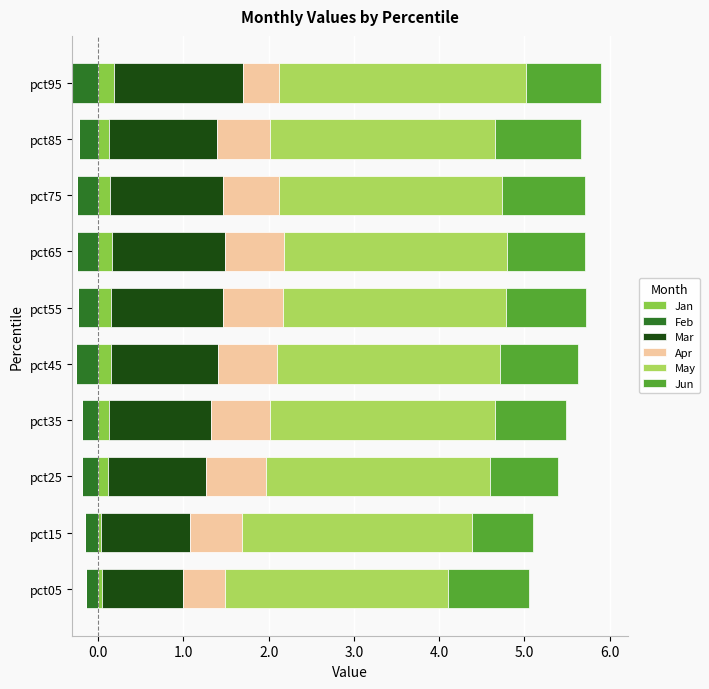

Which series has the largest range (max minus min)?

Mar